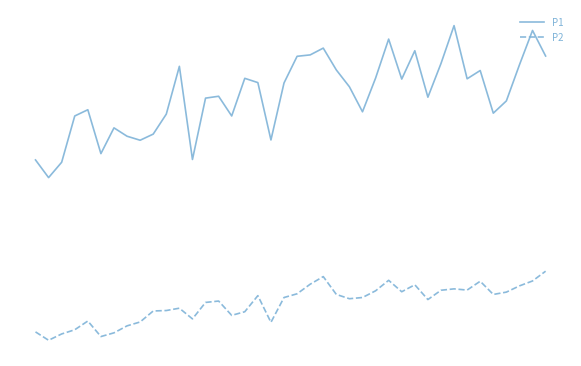

What are all the series names shown in the legend?

P1, P2